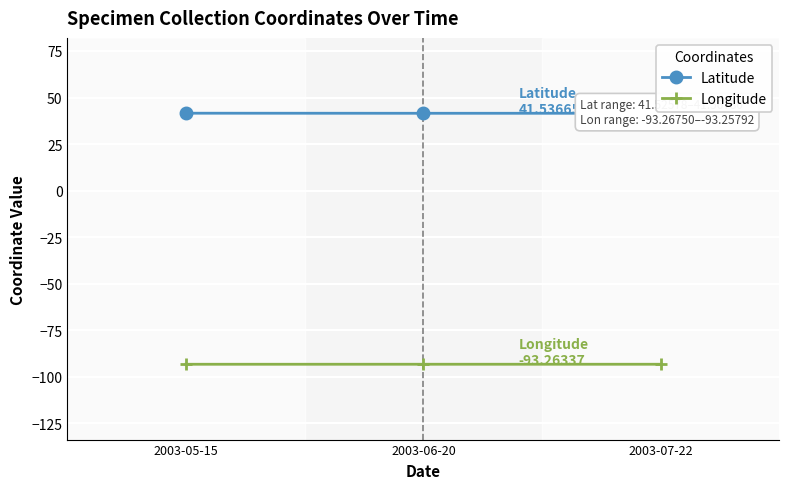

What is the minimum value for Latitude?

41.5